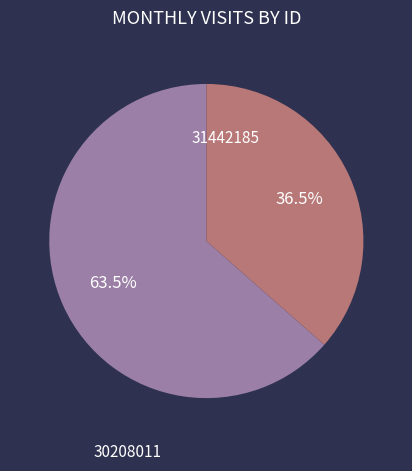

How much of the chart is everything except 31442185?

63.5%